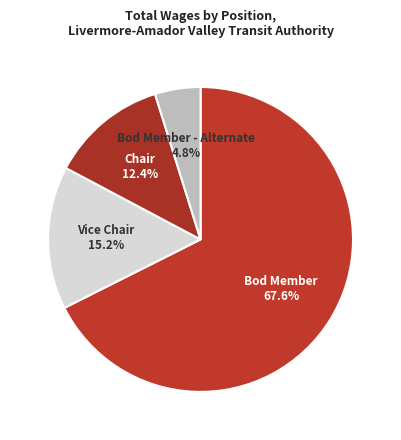

Which slice is the largest?

Bod Member